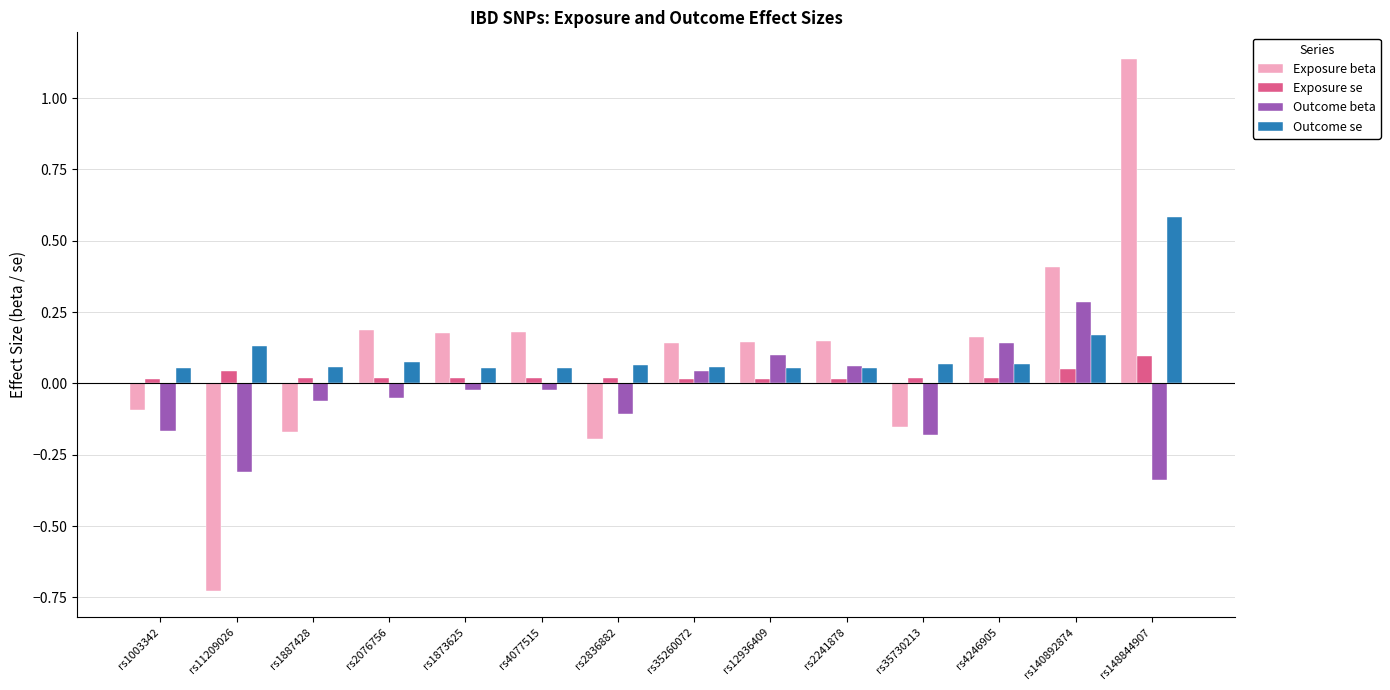

What are all the series names shown in the legend?

Exposure beta, Exposure se, Outcome beta, Outcome se